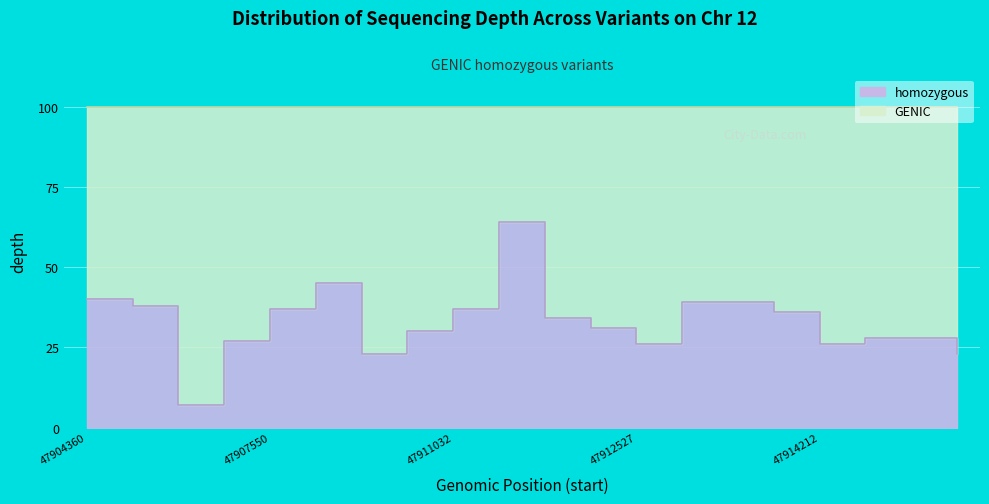

What is the ratio of the value at 47913298 to the value at 47907550?

1.1